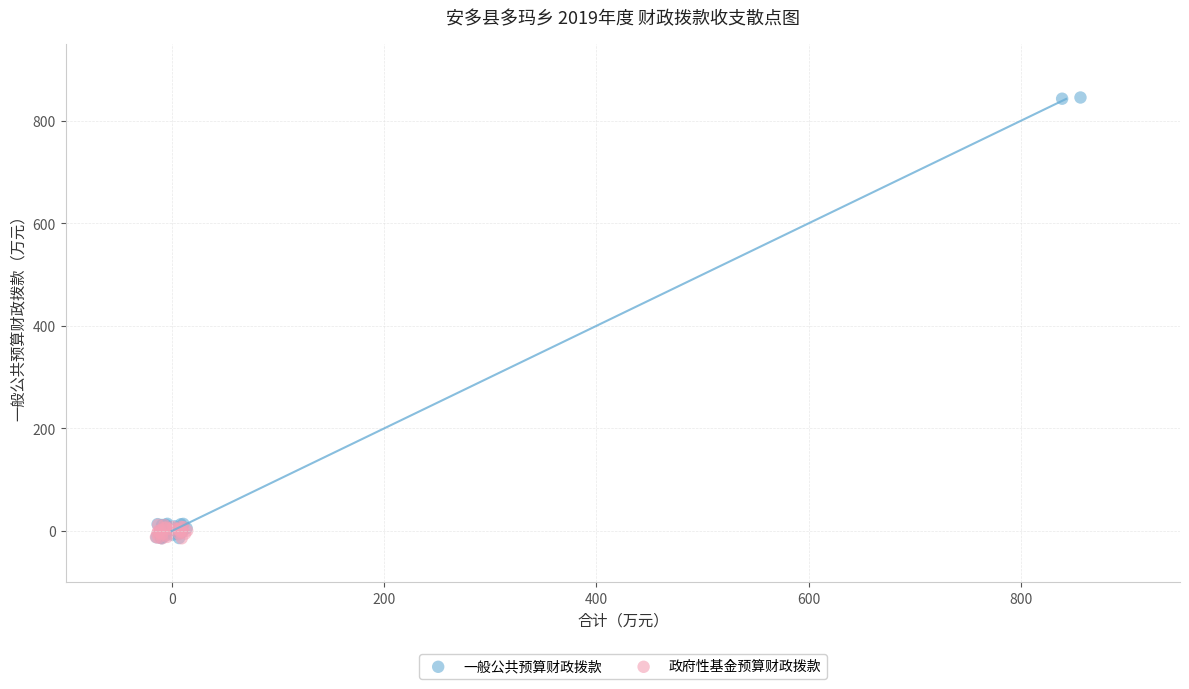

Which series reaches the maximum Y coordinate?

一般公共预算财政拨款